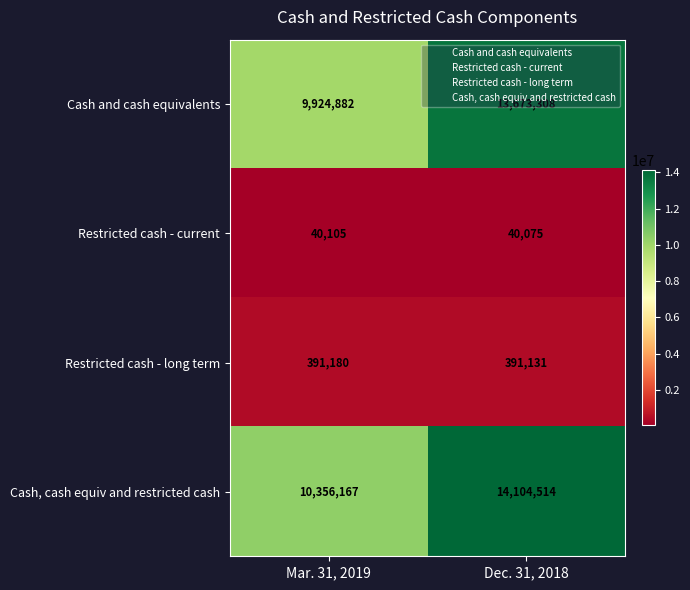

What is the difference between the maximum and minimum values in the Cash, cash equiv and restricted cash series?

3748347